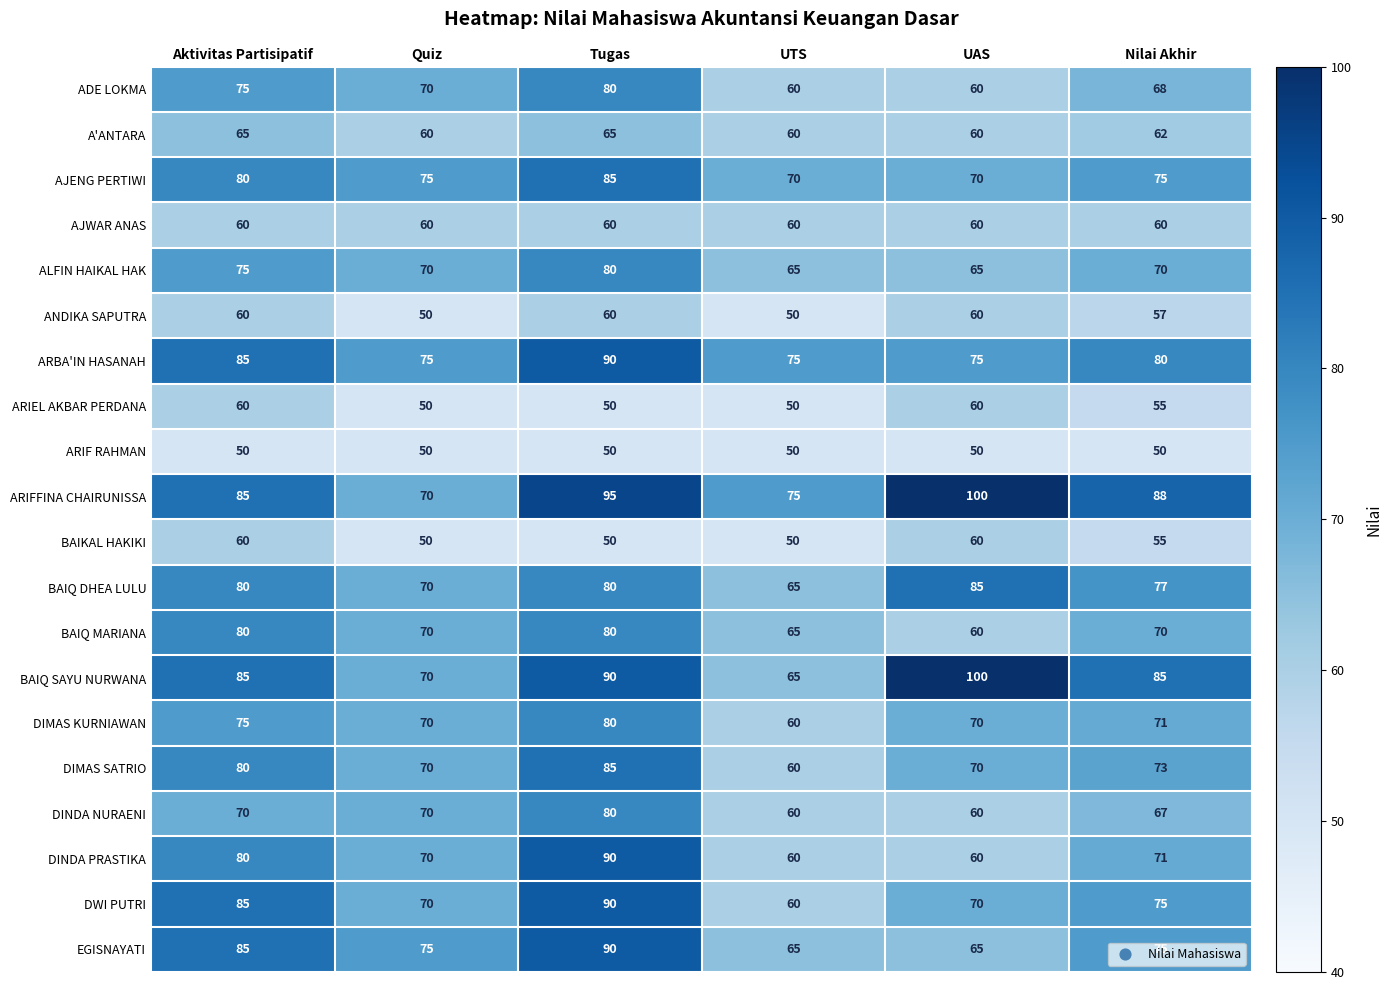

Which series changed the most between UTS and Nilai Akhir?

BAIQ SAYU NURWANA